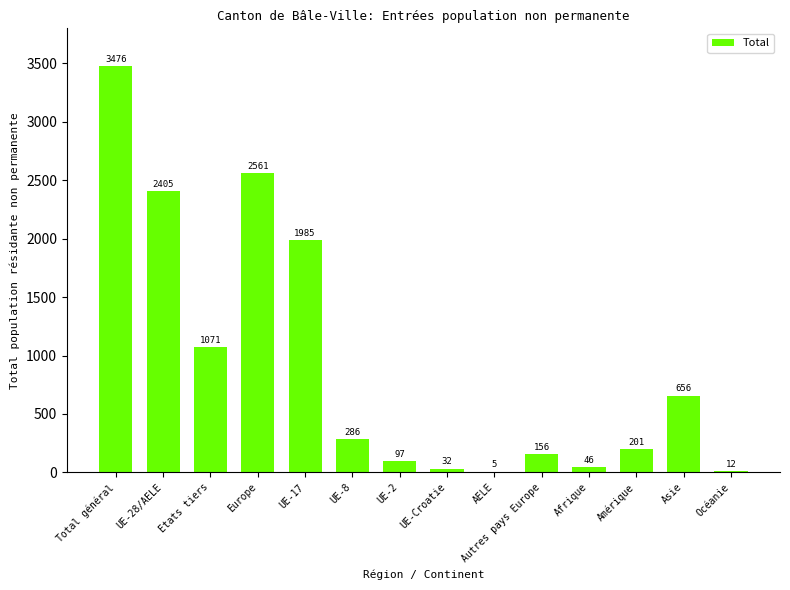

The chart shows a value of 32 at UE-Croatie. True or false?

True